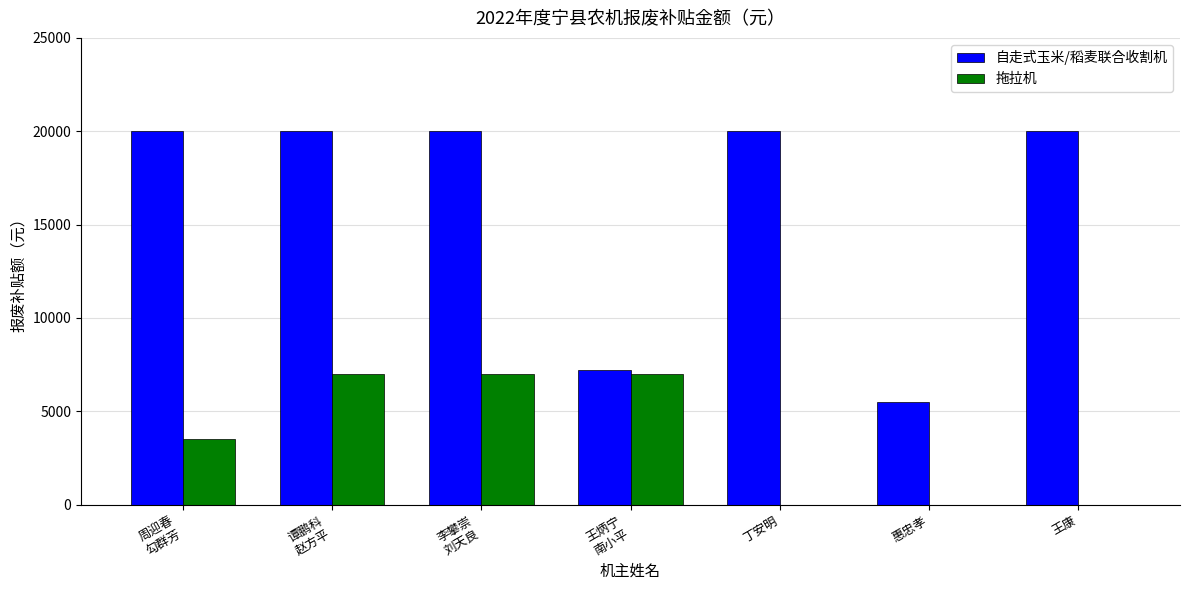

Is it true that 自走式玉米/稻麦联合收割机 equals 20000 at 王康?

True